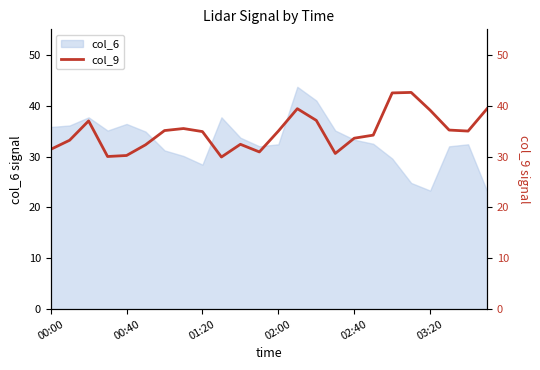

The value at 23 is 10.9. True or false?

False